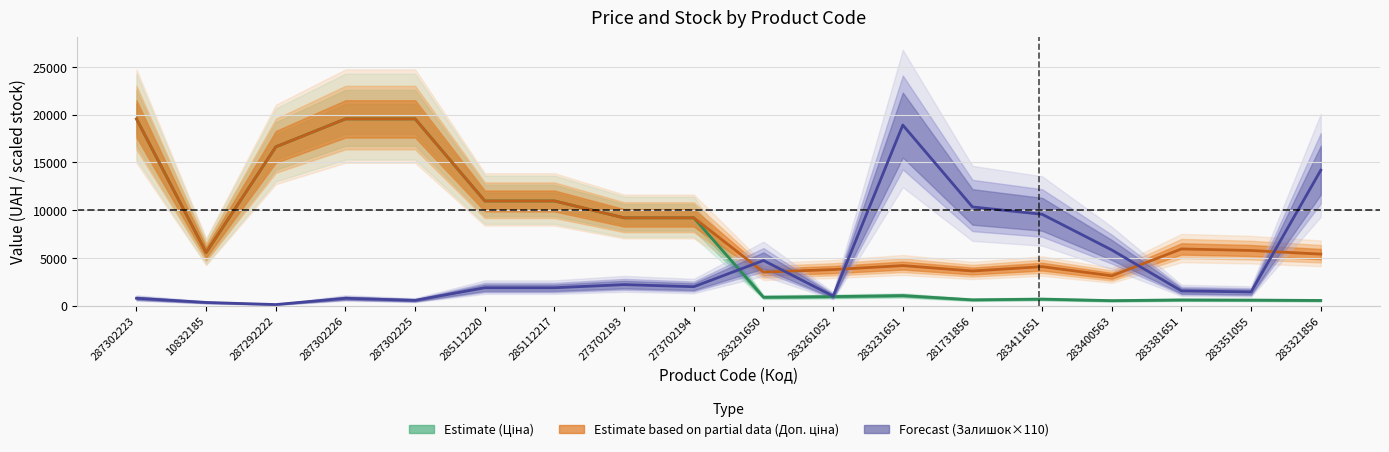

What is the difference between the maximum and minimum values in the Доп. ціна series?

16441.0